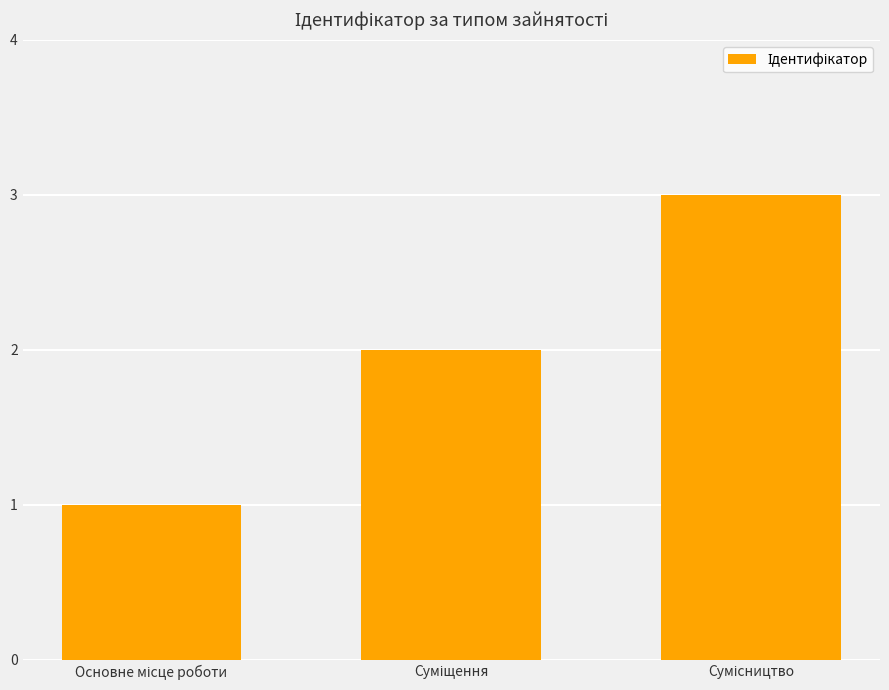

What is the sum of all values?

6